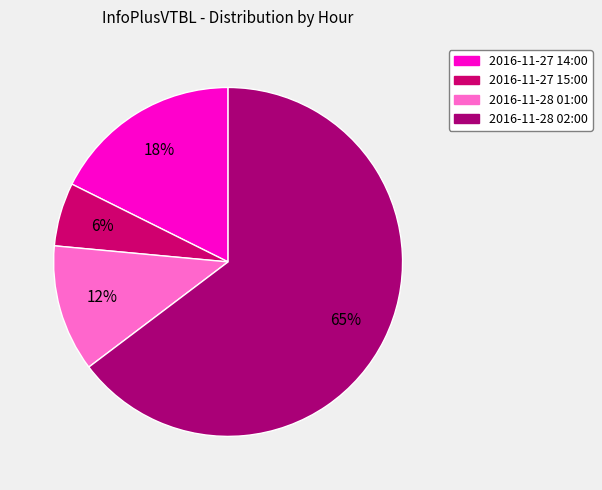

Is 2016-11-27 14:00 the majority of the pie?

No